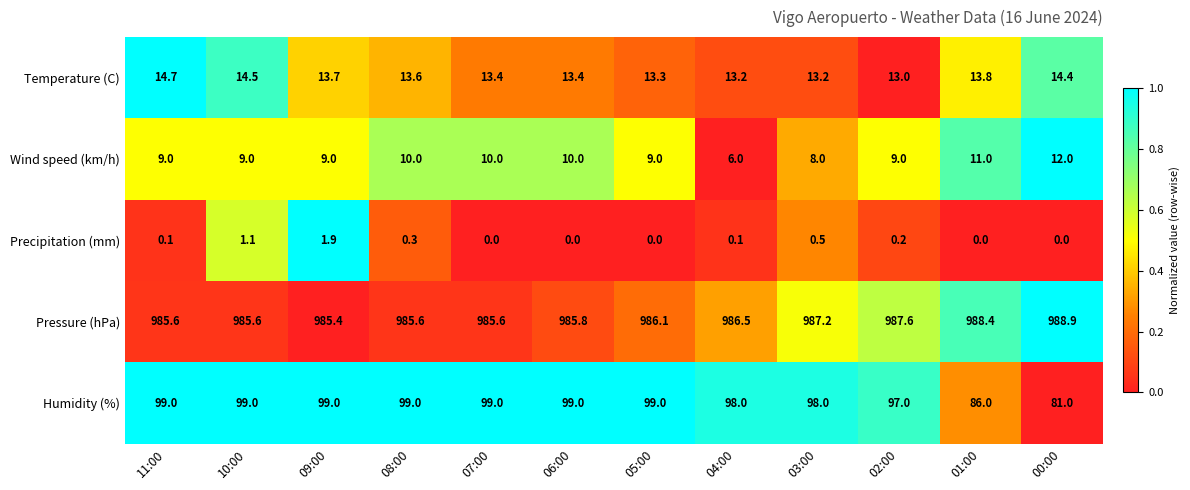

Read the Humidity (%) value at 08:00.

99.0